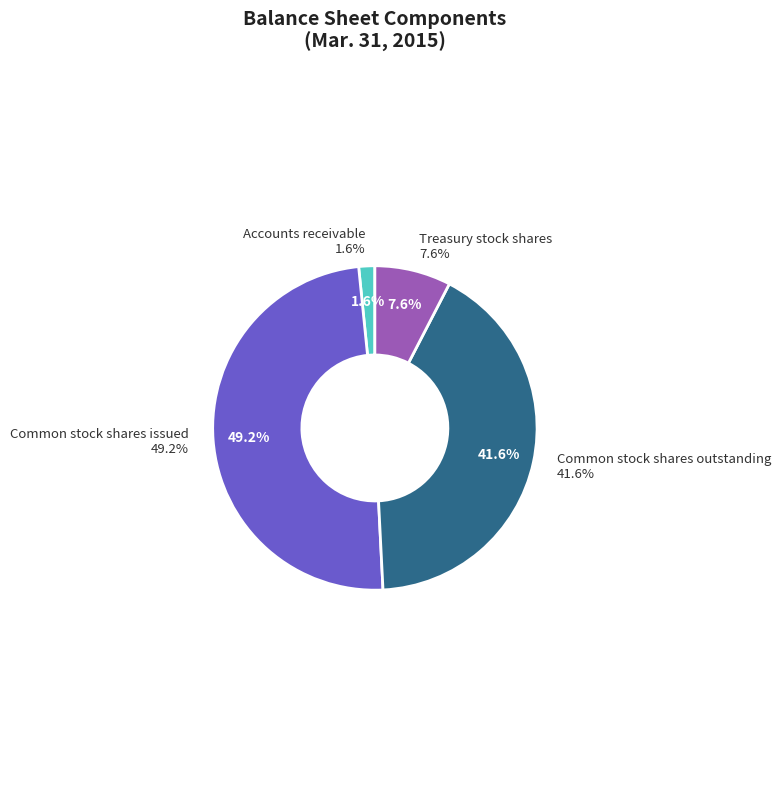

True or false: Common stock shares outstanding accounts for 42% of the total.

True